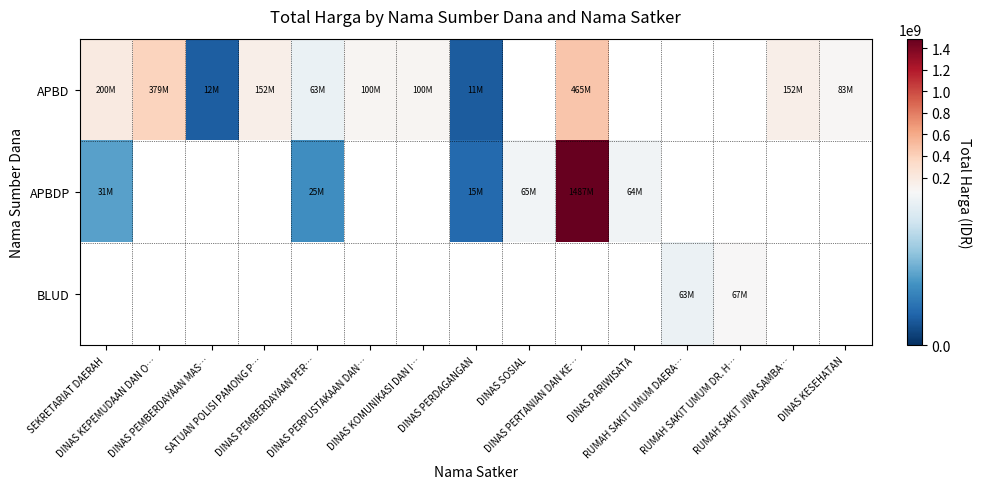

What is the difference between the maximum and minimum values in the APBDP series?

1472050150.0